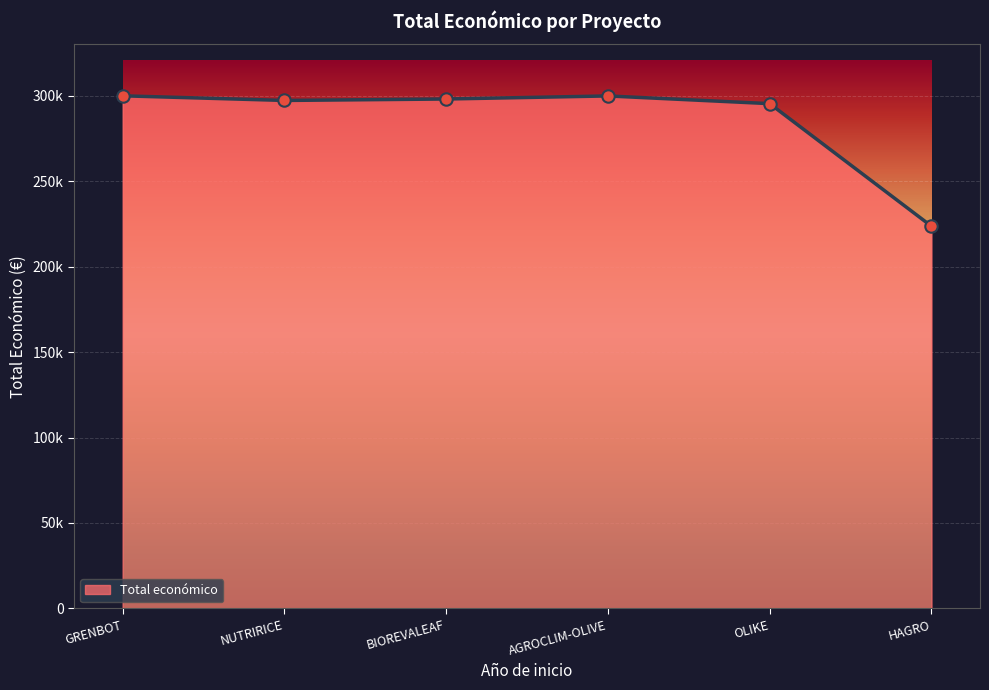

Does the chart have visible grid lines?

Yes